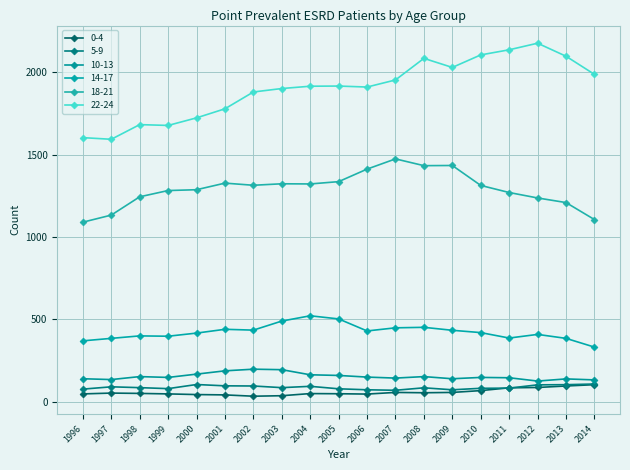

Reading left to right, what are all the values shown in this chart?

0-4: 1996=48	1997=53	1998=51	1999=48	2000=44	2001=42	2002=34	2003=37	2004=50	2005=49	2006=47	2007=57	2008=55	2009=57	2010=68	2011=85	2012=87	2013=96	2014=104
5-9: 1996=77	1997=91	1998=86	1999=80	2000=105	2001=97	2002=96	2003=86	2004=94	2005=79	2006=73	2007=70	2008=85	2009=73	2010=82	2011=83	2012=103	2013=104	2014=108
10-13: 1996=140	1997=135	1998=153	1999=148	2000=168	2001=188	2002=198	2003=195	2004=164	2005=160	2006=150	2007=144	2008=153	2009=140	2010=148	2011=146	2012=126	2013=139	2014=133
14-17: 1996=370	1997=385	1998=400	1999=398	2000=417	2001=440	2002=435	2003=490	2004=522	2005=503	2006=430	2007=449	2008=452	2009=434	2010=420	2011=387	2012=409	2013=385	2014=332
18-21: 1996=1090	1997=1133	1998=1244	1999=1282	2000=1287	2001=1327	2002=1314	2003=1323	2004=1322	2005=1336	2006=1412	2007=1474	2008=1433	2009=1434	2010=1313	2011=1270	2012=1237	2013=1209	2014=1106
22-24: 1996=1603	1997=1593	1998=1682	1999=1677	2000=1723	2001=1778	2002=1880	2003=1901	2004=1915	2005=1916	2006=1910	2007=1953	2008=2084	2009=2029	2010=2105	2011=2136	2012=2176	2013=2097	2014=1987